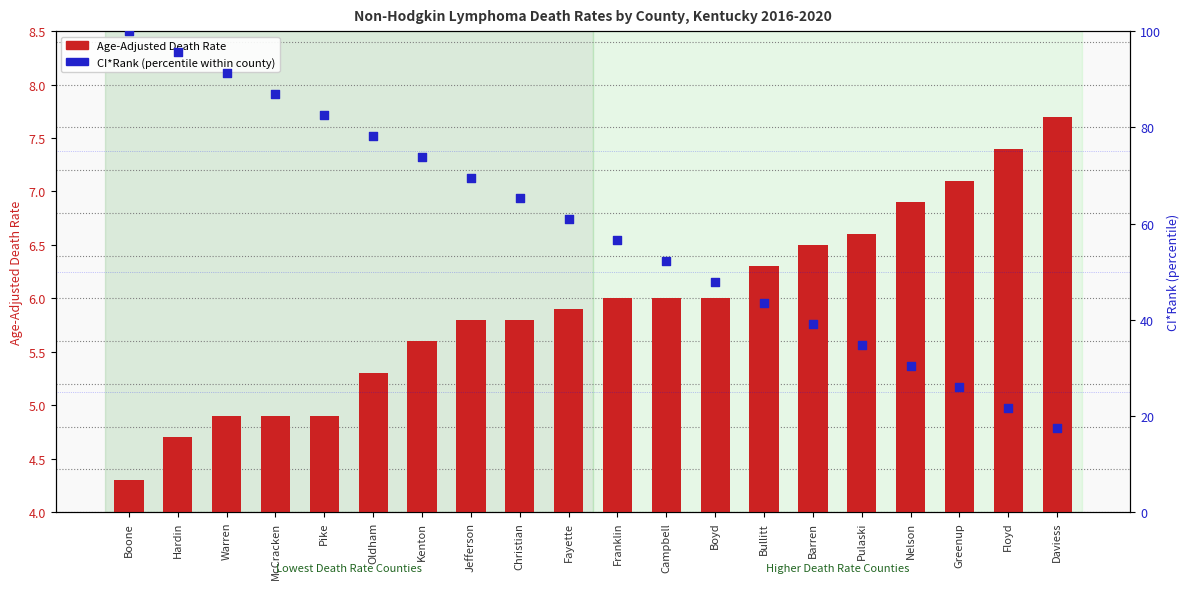

Which series reaches the minimum Y coordinate?

Age-Adjusted Death Rate